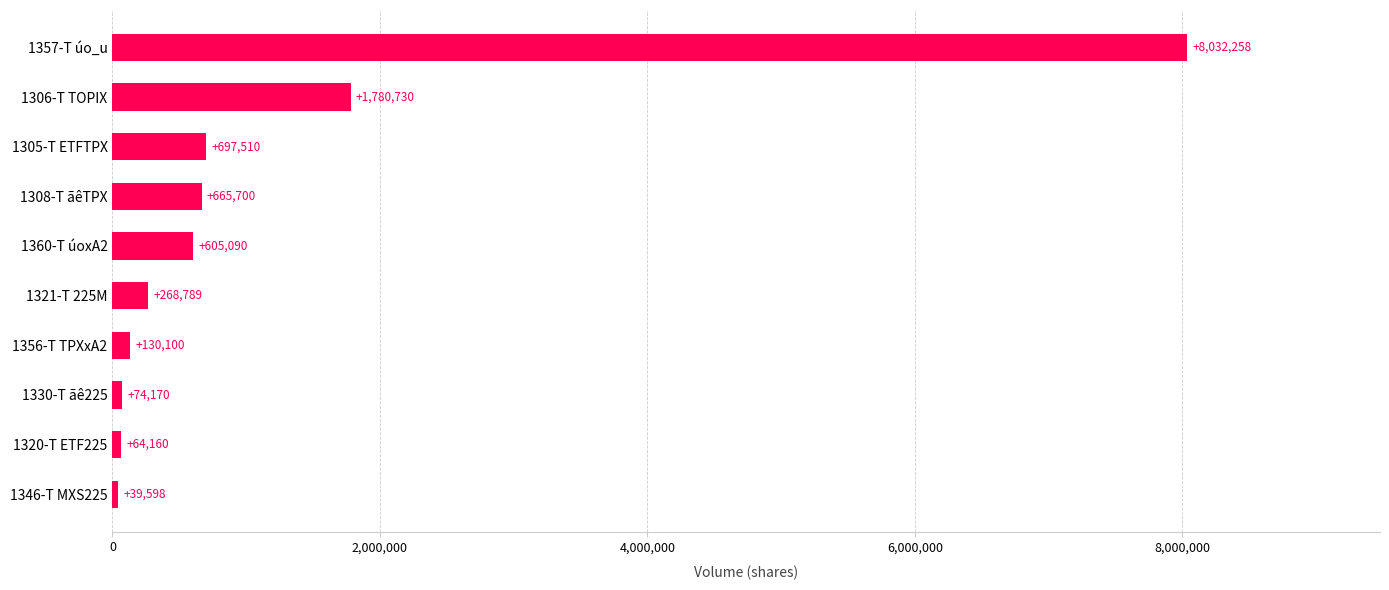

What is the maximum value shown in the chart?

8032258